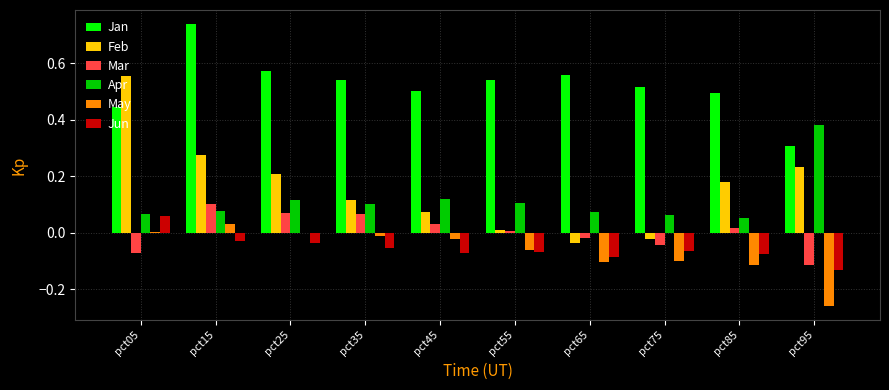

Which series has the largest range (max minus min)?

Feb